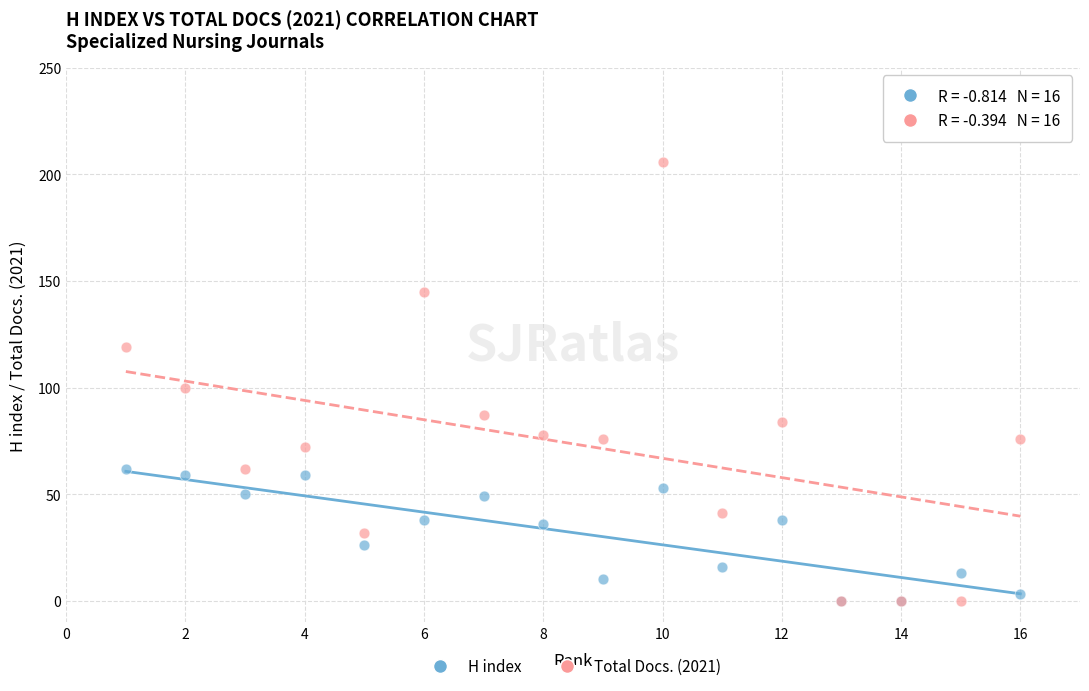

Which series has the widest spread of Y values?

Total Docs. (2021)